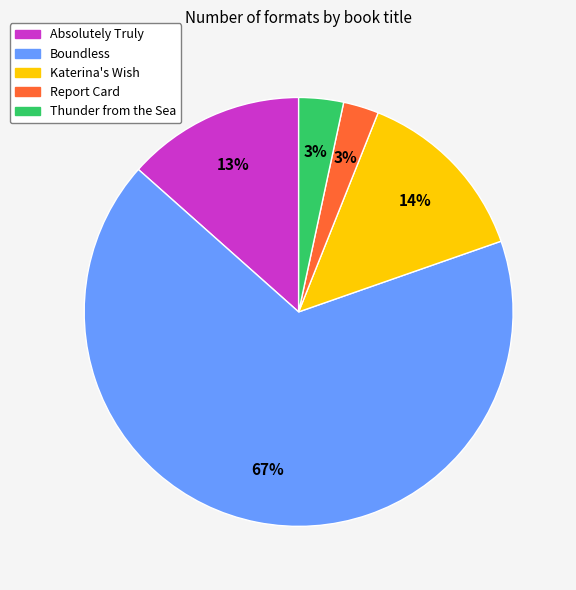

Is it true that Absolutely Truly is 1% of the pie?

False